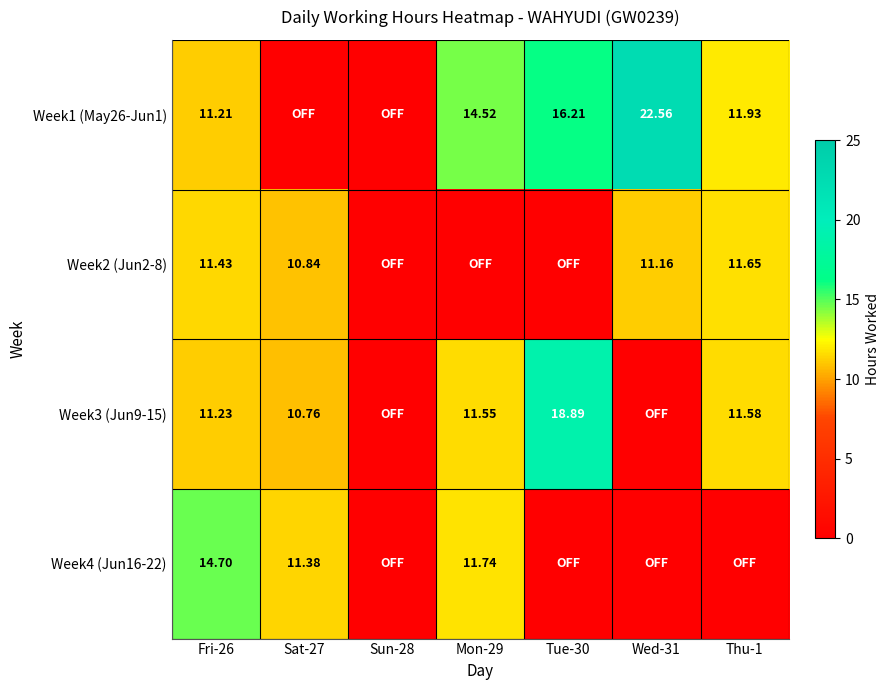

Is the value of Week3 (Jun9-15) at Fri-26 greater than the value of Week2 (Jun2-8) at Wed-31?

Yes